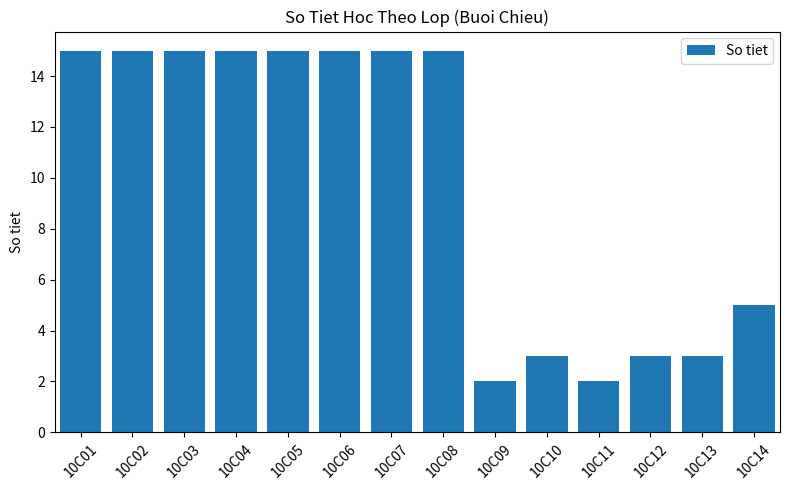

What is the sum of the values at 10C03 and 10C13?

18